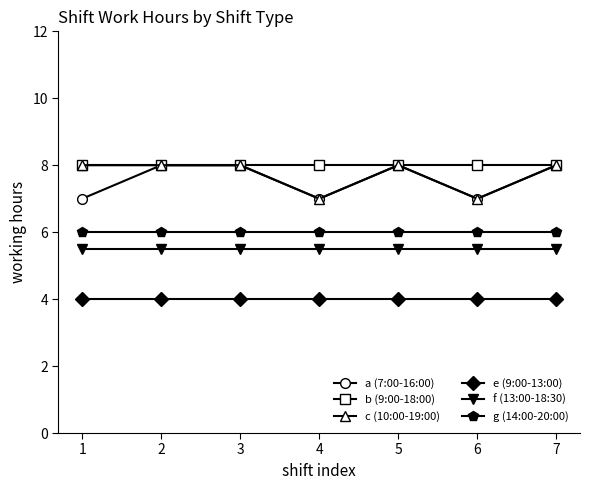

What is the total value across all series at 5?

39.5